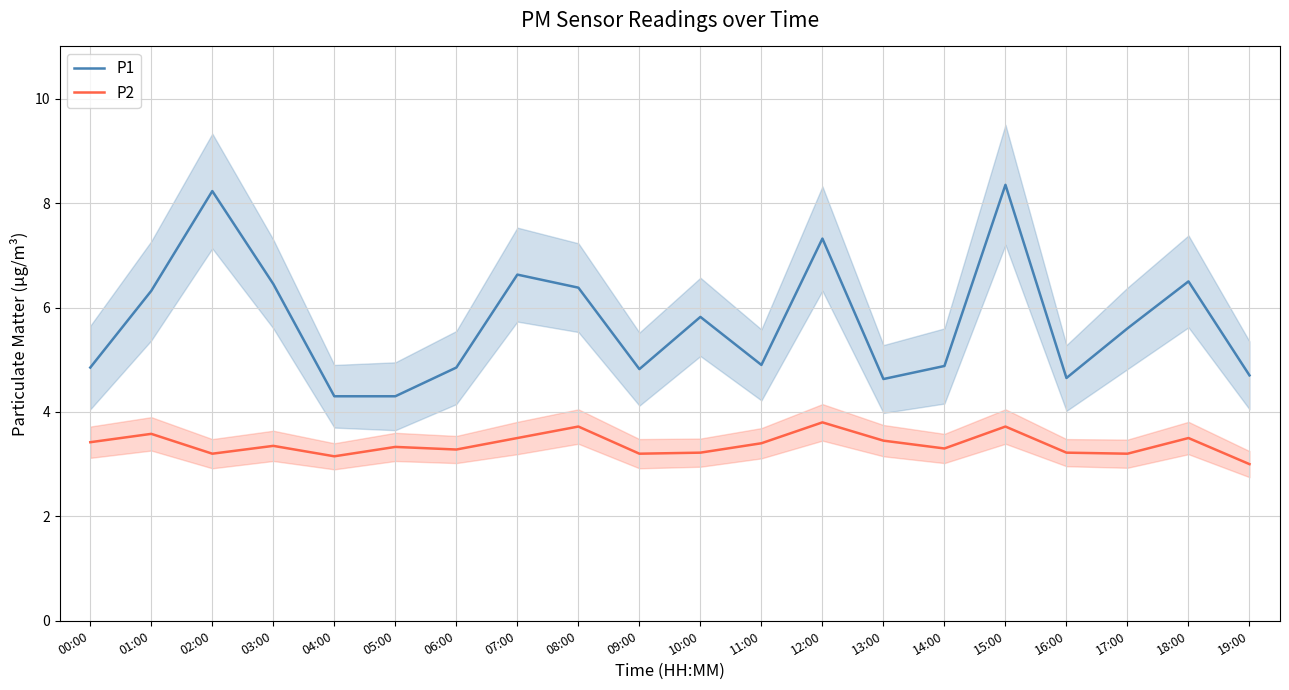

True or false: P1 and P2 cross at least once.

False